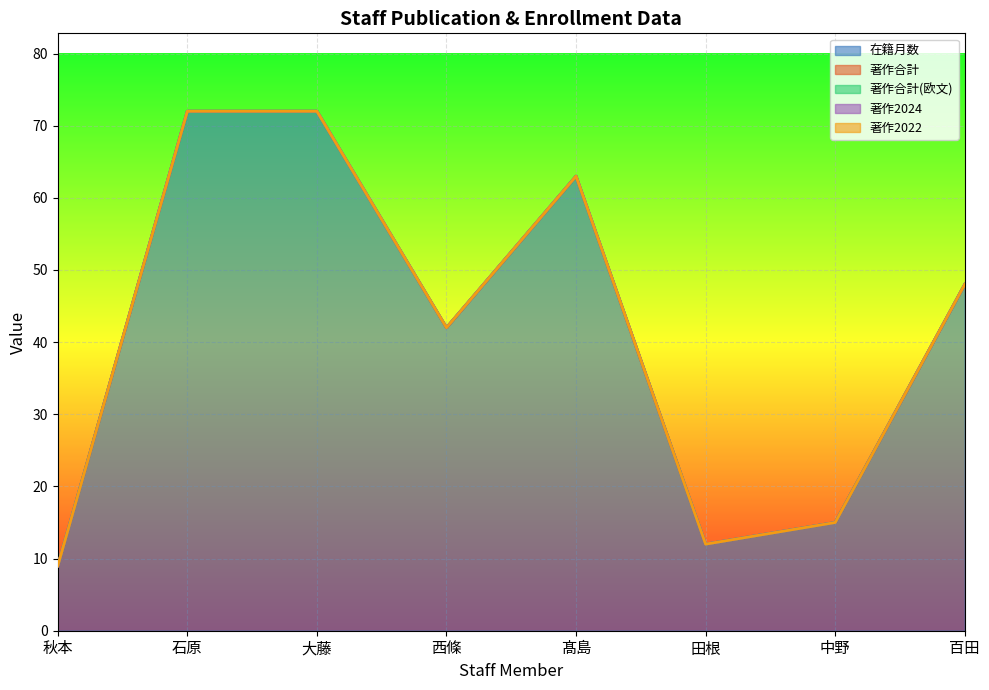

Read the 在籍月数 value at 石原, to the nearest 10.

70